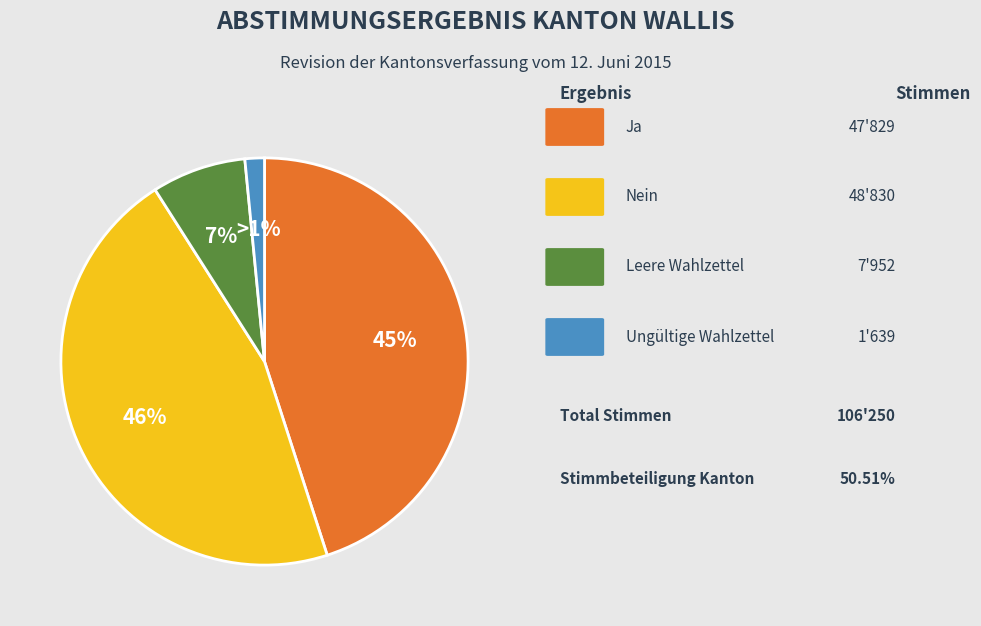

To the nearest percent, what is the difference between the largest and smallest slice percentages?

44%